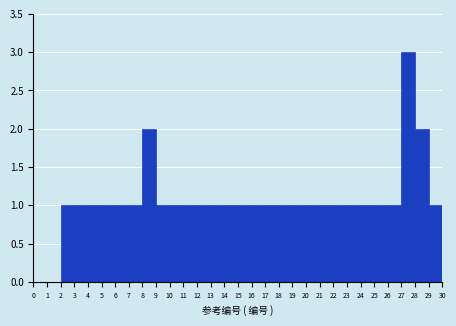

Which range on the x-axis has the tallest bar?

27 to 28